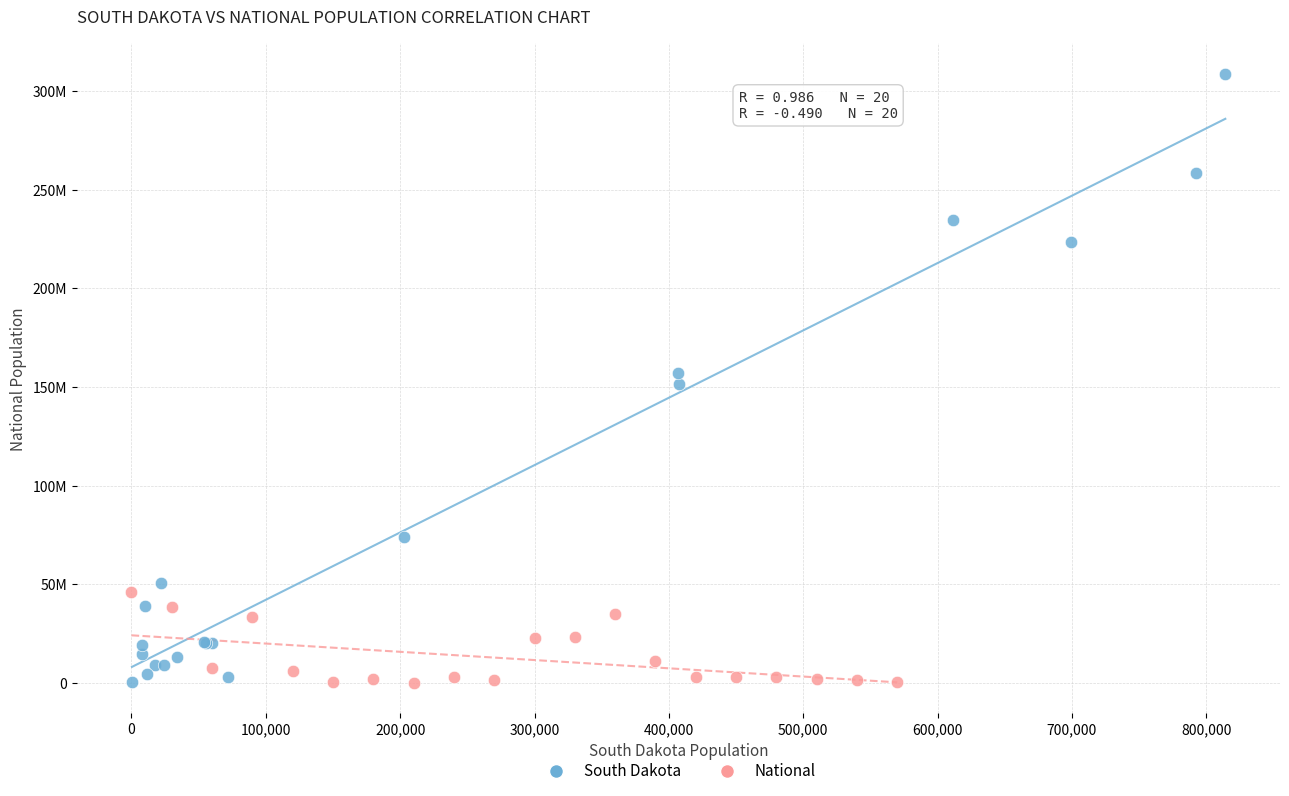

What are all the series names shown in the legend?

South Dakota, National